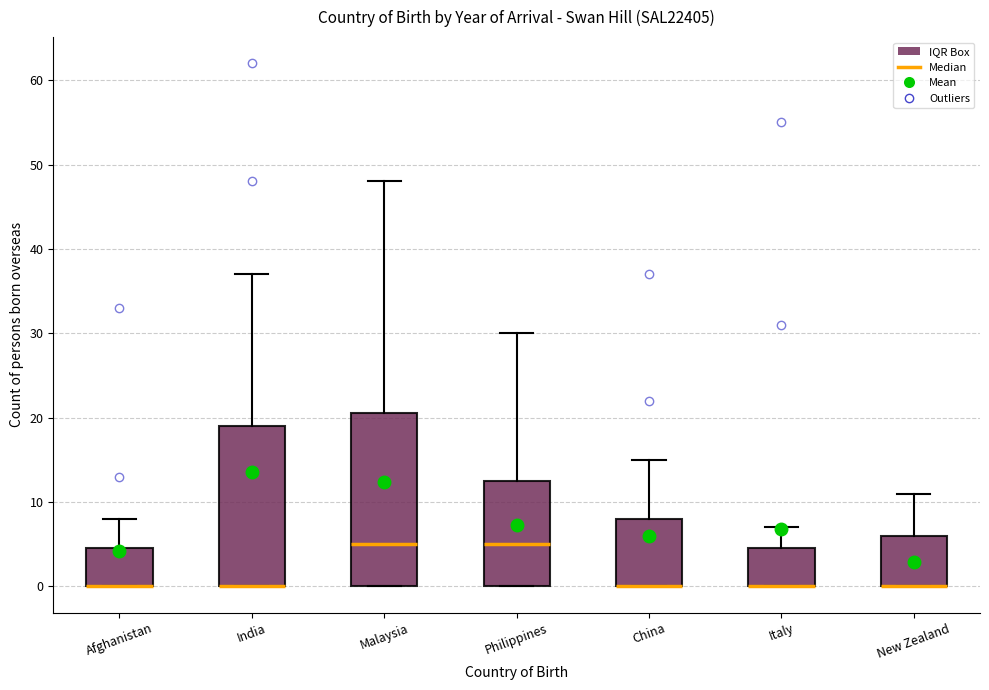

Reading left to right, read every box against the y-axis: the position of its median line, the range the box covers, and the ends of its whiskers. The values are not printed on the chart, so give them approximately, as read against the axis.

Afghanistan: median 0 (drawn on the box's lower edge), box 0 to 5, whiskers 0 to 8
India: median 0 (drawn on the box's lower edge), box 0 to 19, whiskers 0 to 37
Malaysia: median 5, box 0 to 21, whiskers 0 to 48
Philippines: median 5, box 0 to 13, whiskers 0 to 30
China: median 0 (drawn on the box's lower edge), box 0 to 8, whiskers 0 to 15
Italy: median 0 (drawn on the box's lower edge), box 0 to 5, whiskers 0 to 7
New Zealand: median 0 (drawn on the box's lower edge), box 0 to 6, whiskers 0 to 11